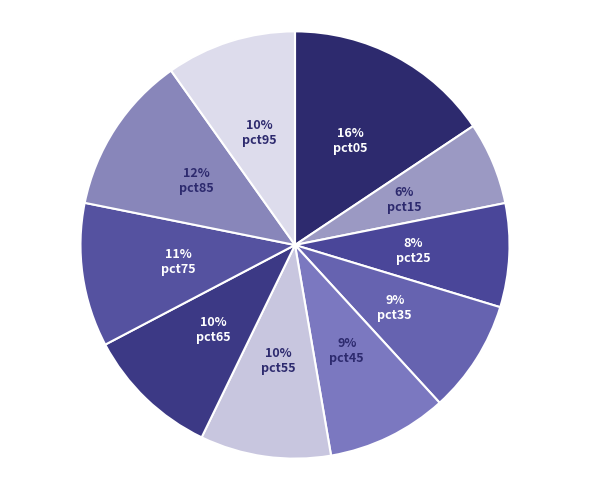

To the nearest percent, what is the difference between the pct75 and pct35 slice percentages?

2%